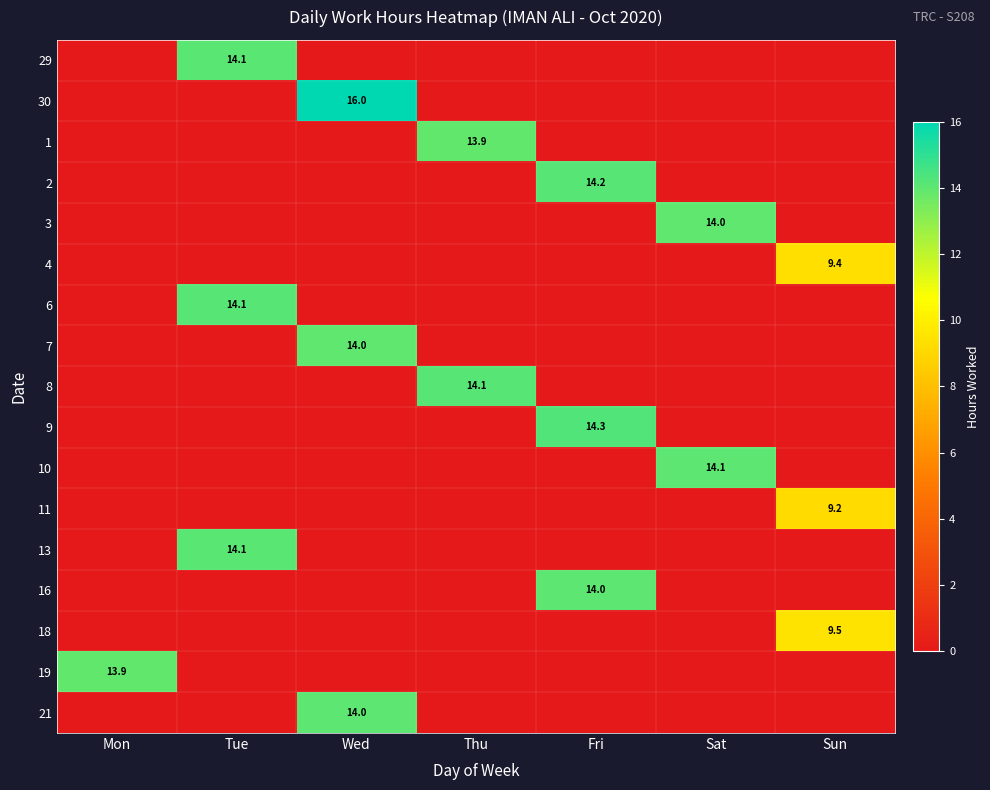

Is it true that 7 equals 14.0 at Wed?

True